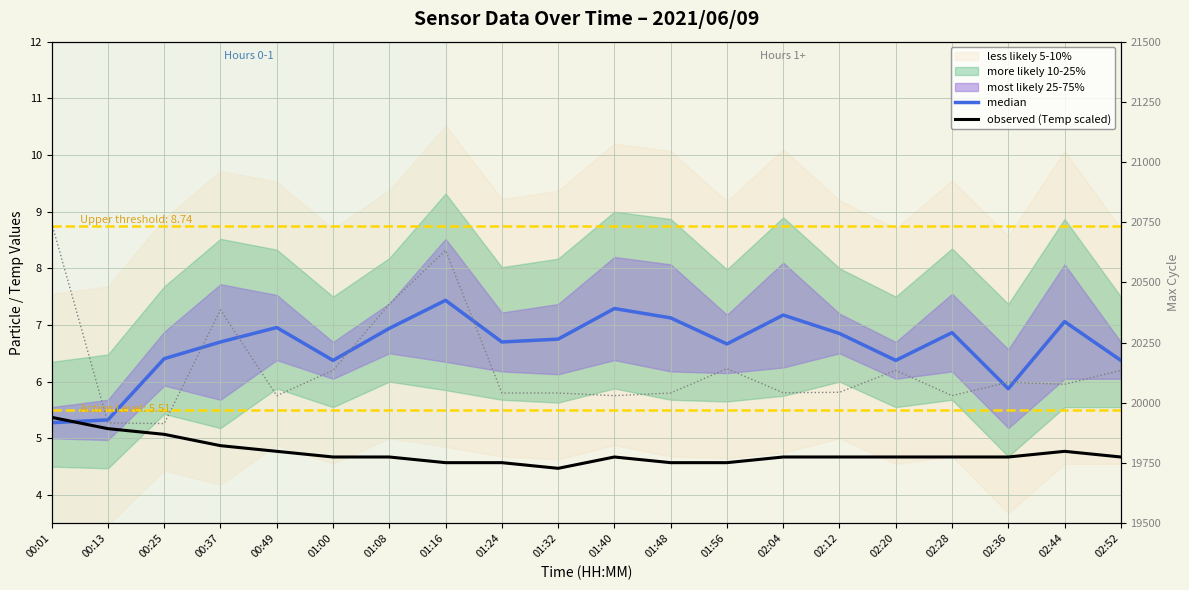

How many values in the median series are below 6?

3